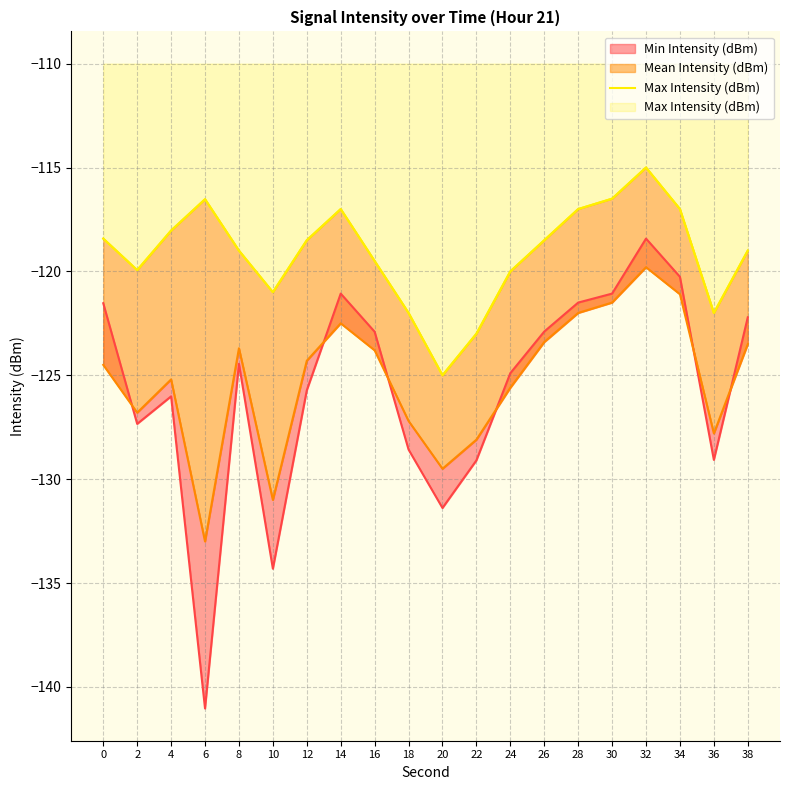

The chart shows a value of -26.9 at 28. True or false?

False